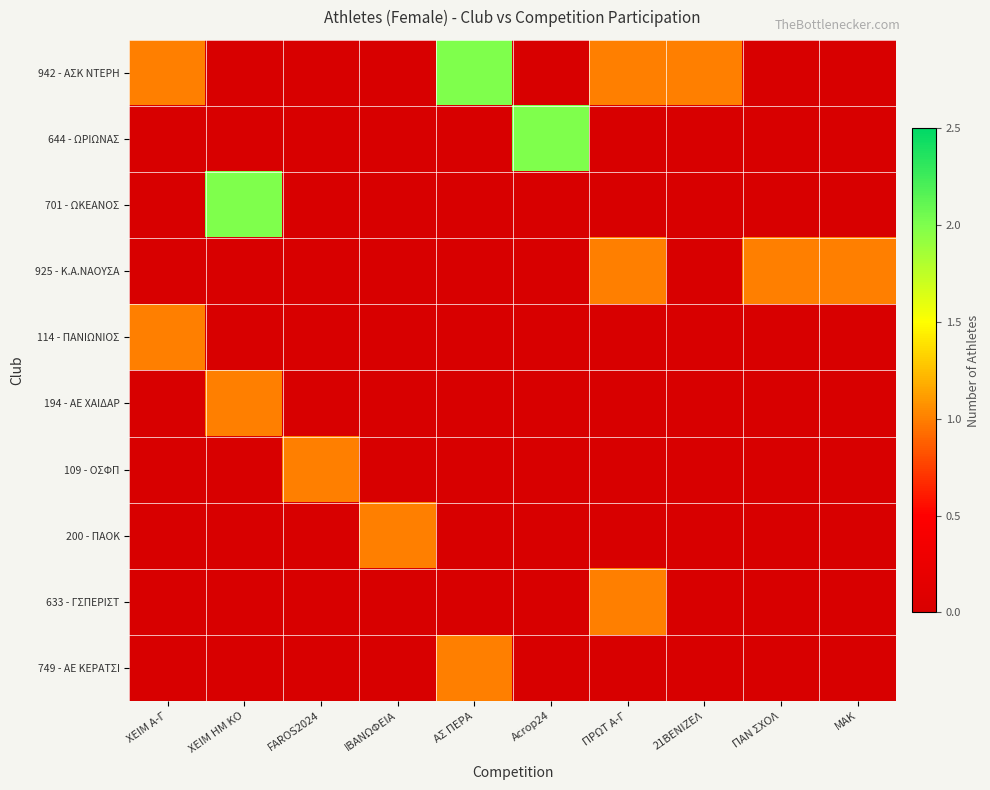

Count the number of categories in the chart.

10